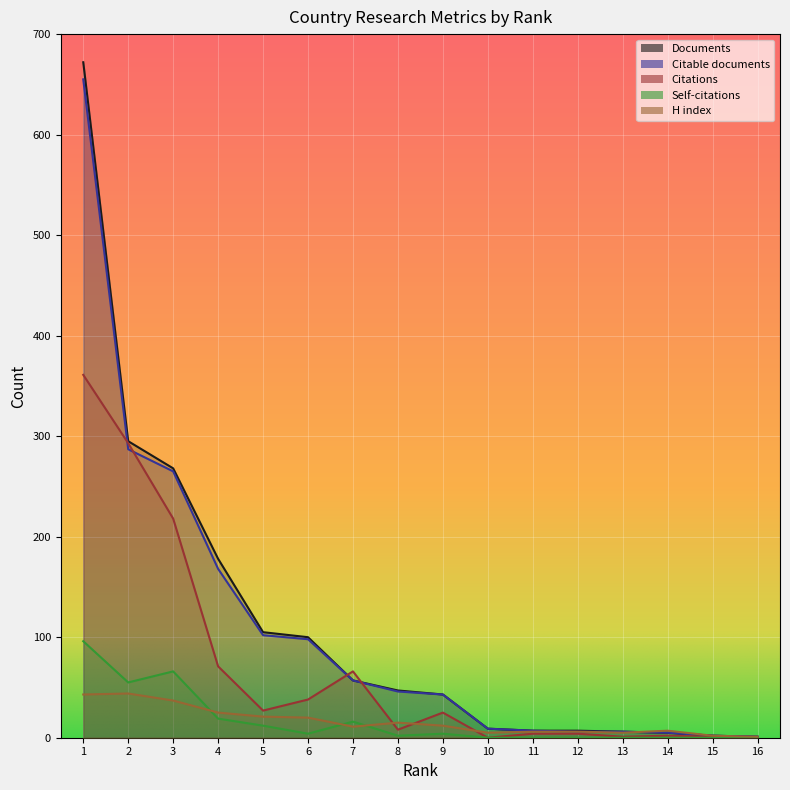

What is the difference between the highest and lowest values at 6?

96